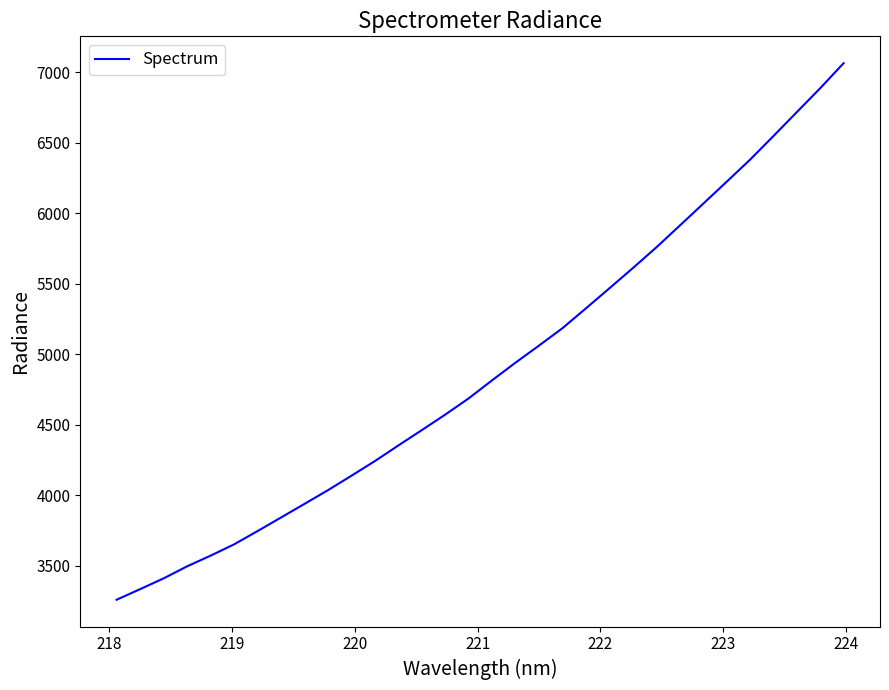

What is the maximum value shown in the chart?

7063.3